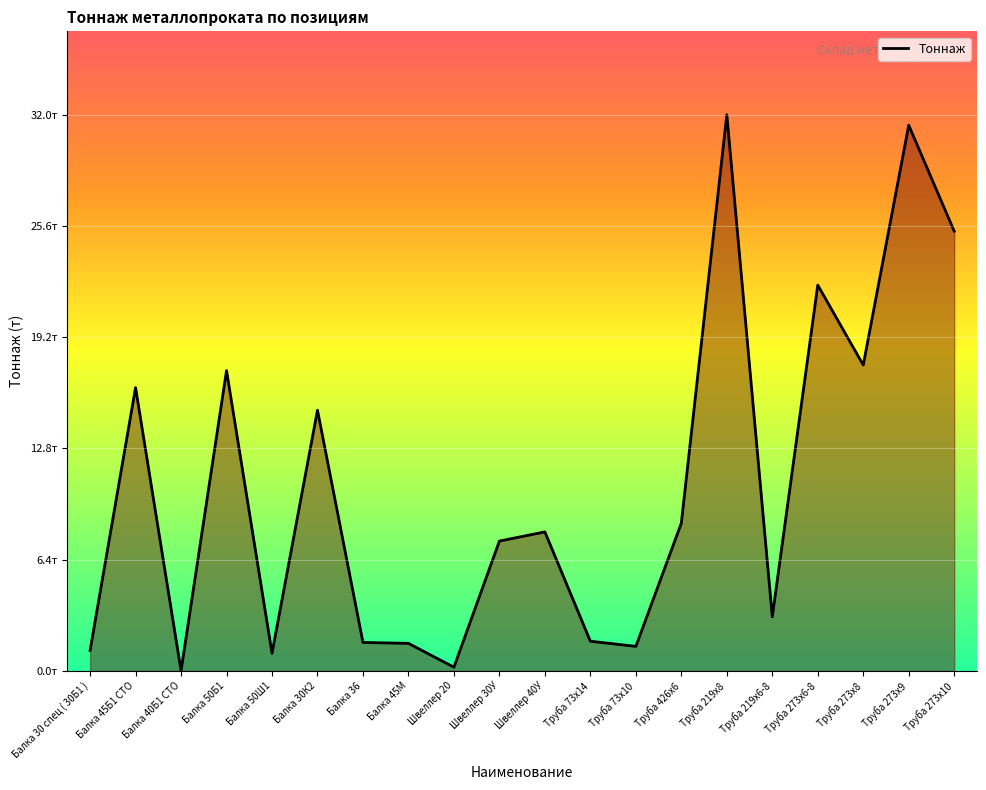

Reading left to right, what are all the values shown in this chart?

1.2	16.3	0.0	17.3	1.0	15.0	1.6	1.6	0.2	7.5	8.0	1.7	1.4	8.5	32.0	3.1	22.2	17.6	31.4	25.3